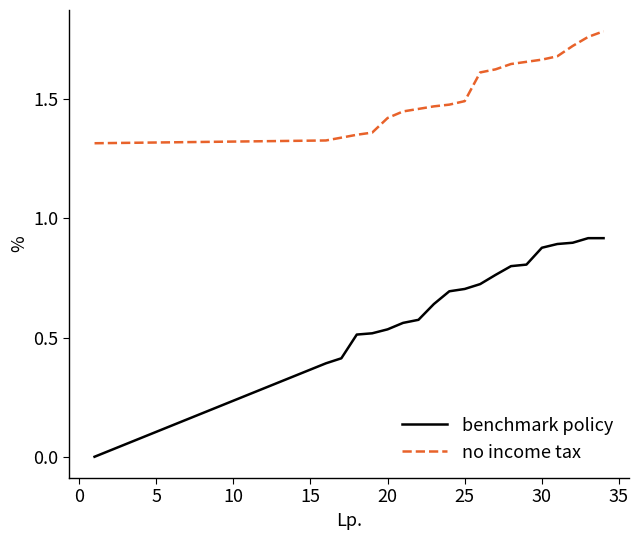

Rank the series by their average value, from lowest to highest.

benchmark policy, no income tax